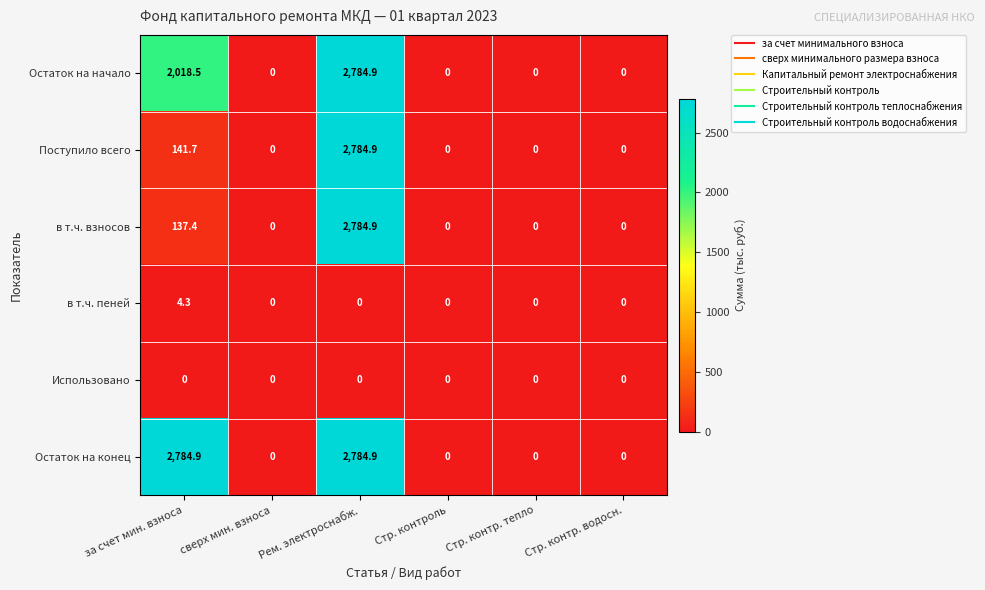

At which label is Остаток на начало closest to 1392?

за счет мин. взноса